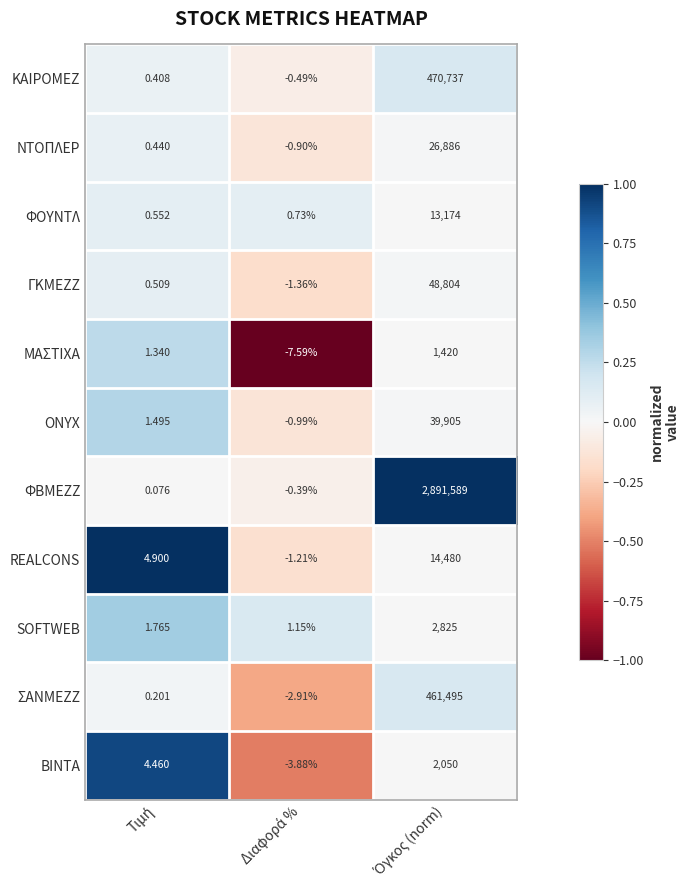

Which series has the largest total across all categories?

ΦΒΜΕΖΖ